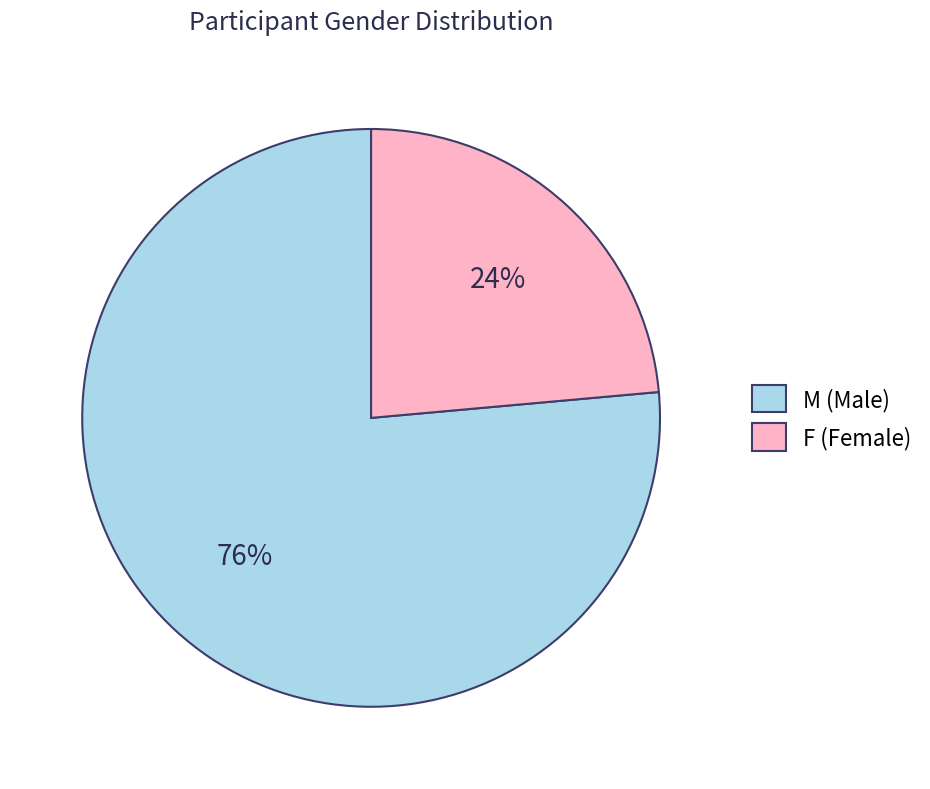

Rank the categories by value from highest to lowest.

M, F